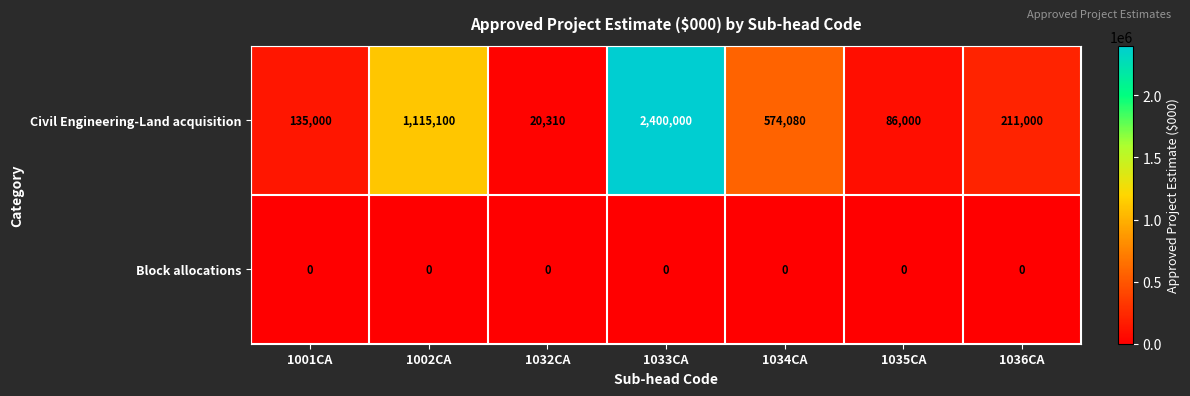

How many distinct data groups are displayed?

2